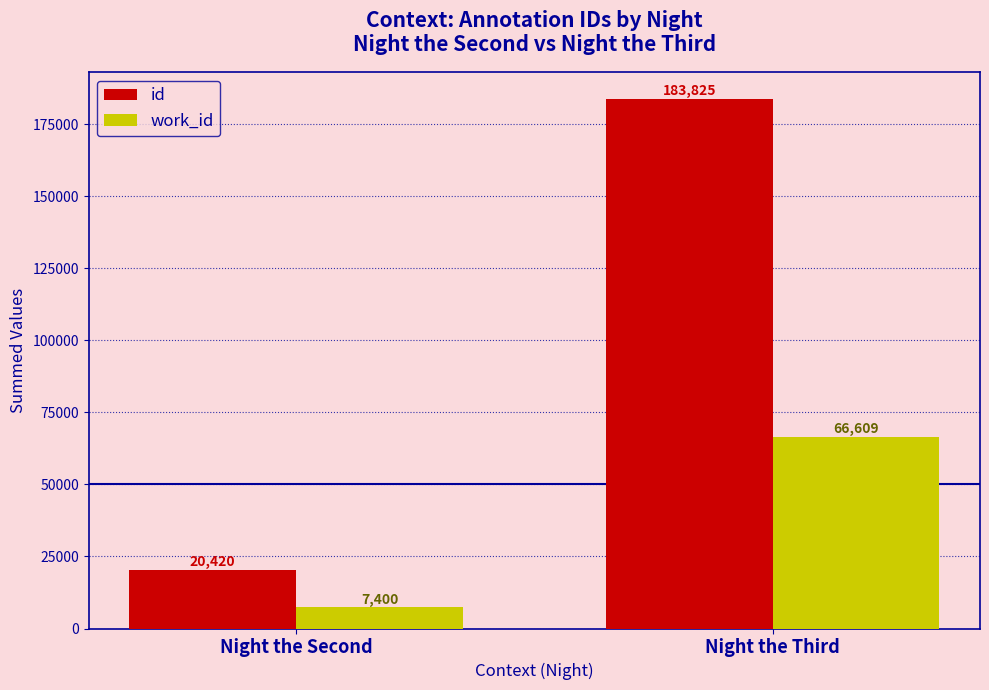

What is the value of the work_id bar at the 1st from the left?

7400